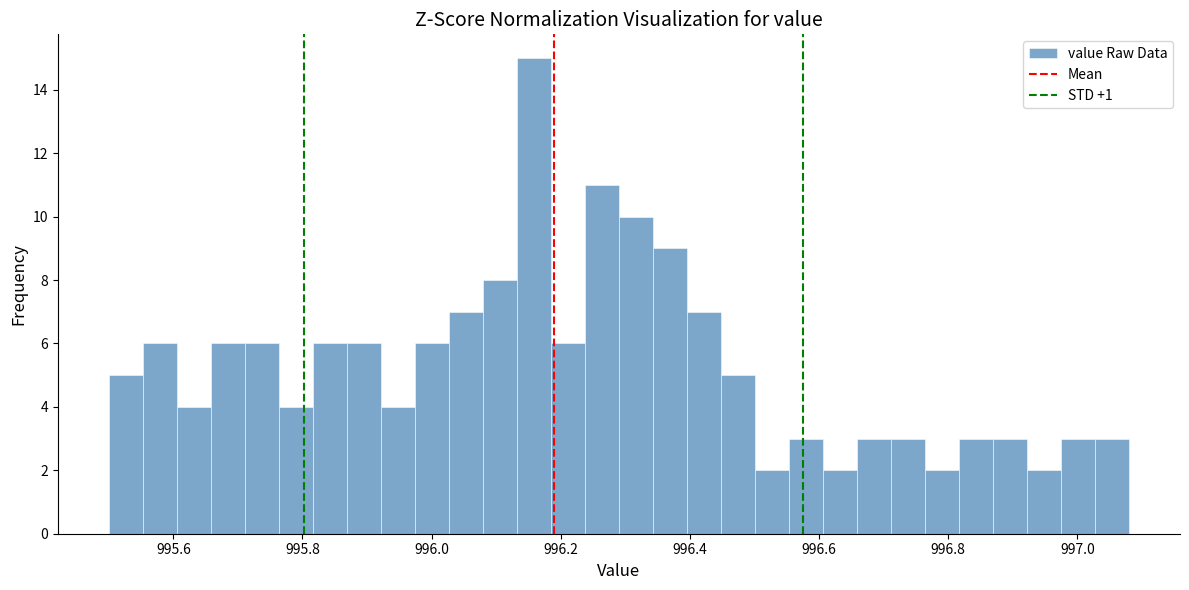

Read against the x-axis, roughly where is the centre of the tallest bar?

996.16